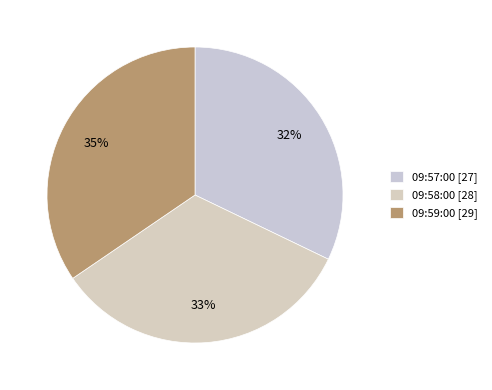

To the nearest percent, what is the difference between the largest and smallest slice percentages?

2%